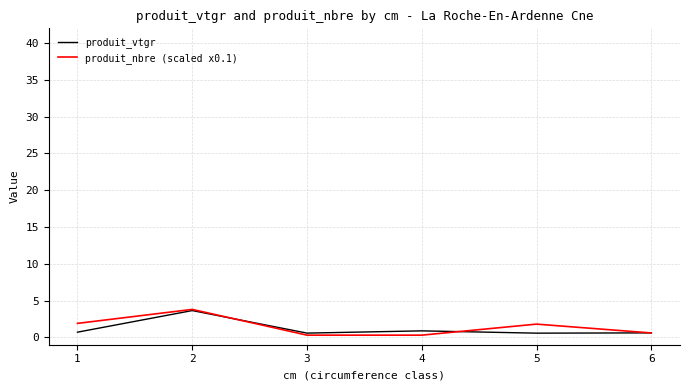

Is it true that produit_nbre (scaled x0.1) equals 0.3 at 3?

True